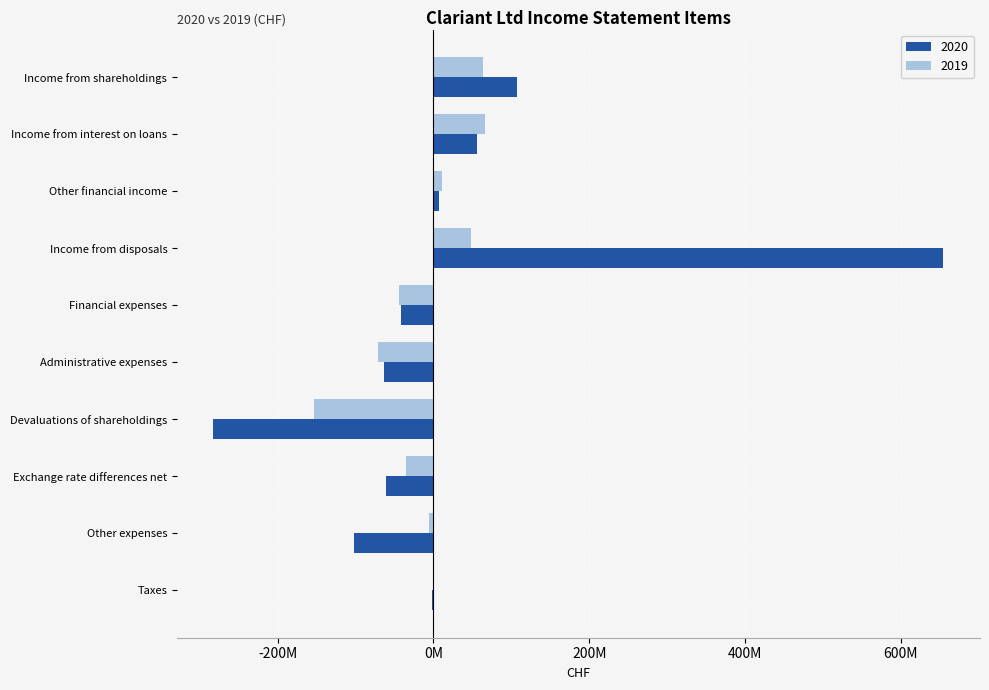

Reading left to right, transcribe all the data shown in this chart.

2020: 106883944	55575323	7123835	655064606	-42089305	-63789124	-282569184	-60458451	-102480556	-2000703
2019: 63684441	66487459	10993377	48169291	-44748897	-71251329	-154081709	-35679937	-6041951	-938135